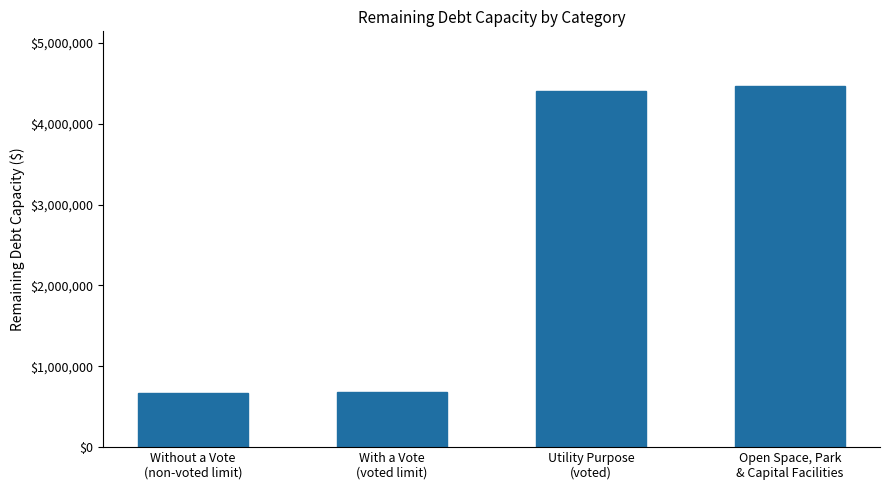

Rank the categories by value from highest to lowest.

Open Space, Park
& Capital Facilities, Utility Purpose
(voted), With a Vote
(voted limit), Without a Vote
(non-voted limit)